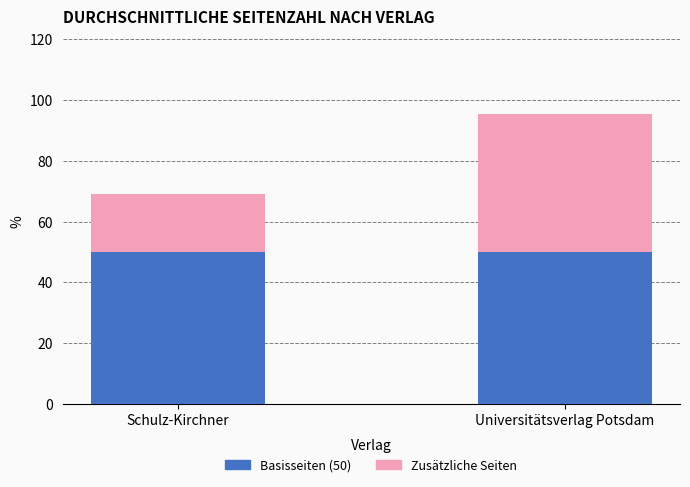

How many distinct data groups are displayed?

2